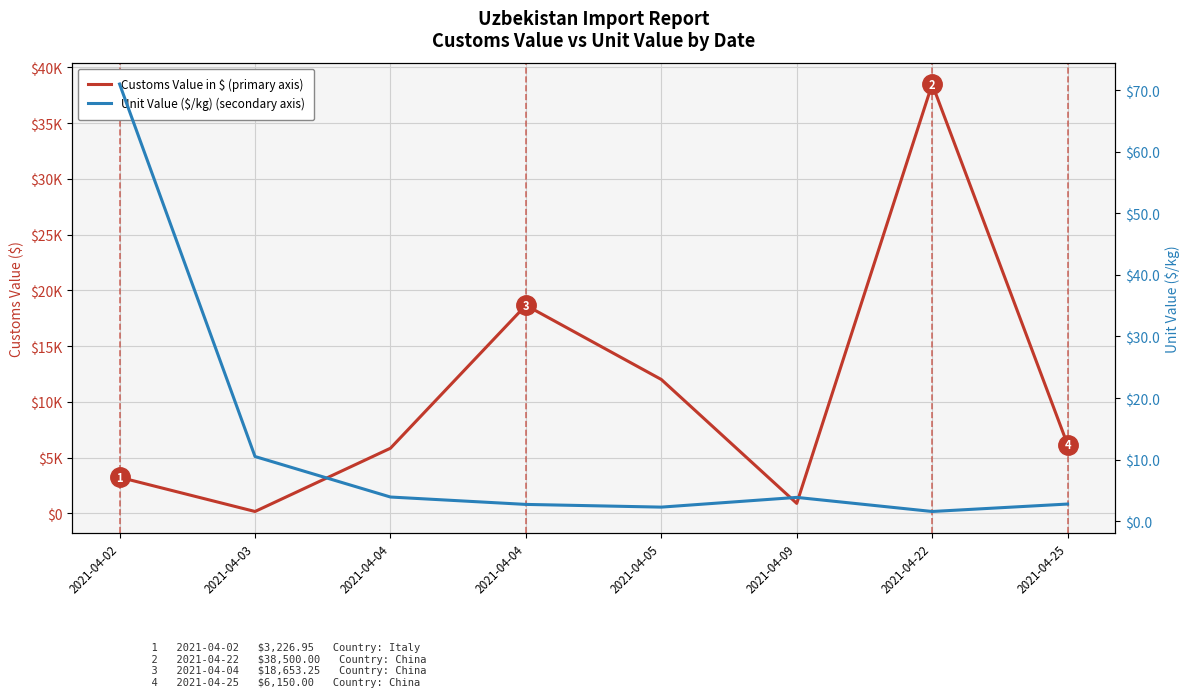

In Unit Value ($/kg) (secondary axis), how many points are higher than both neighbors (excluding endpoints)?

1